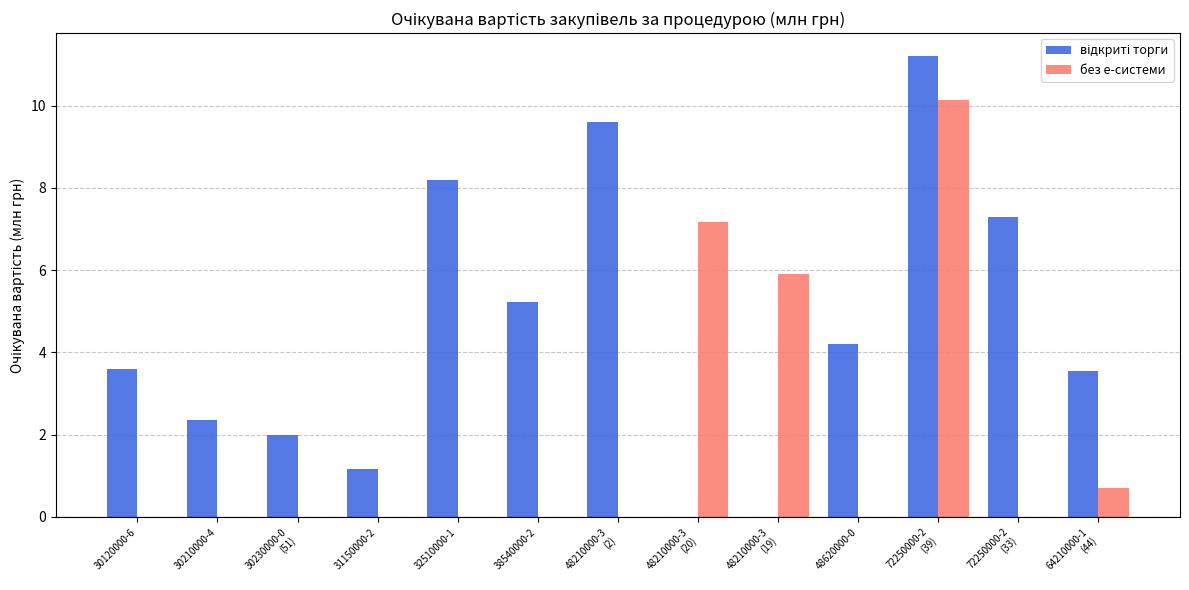

What is the sum of all без е-системи values?

23.9